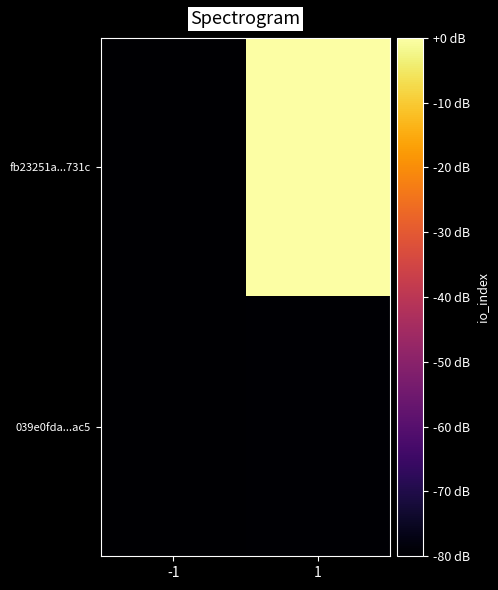

Rank the series by their average value, from lowest to highest.

039e0fda...ac5, fb23251a...731c